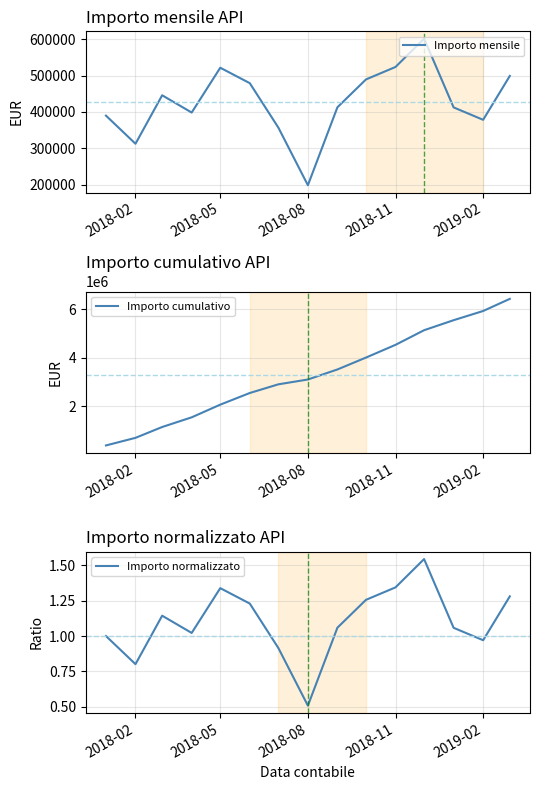

What is the lowest value of the Importo cumulativo series?

389731.8